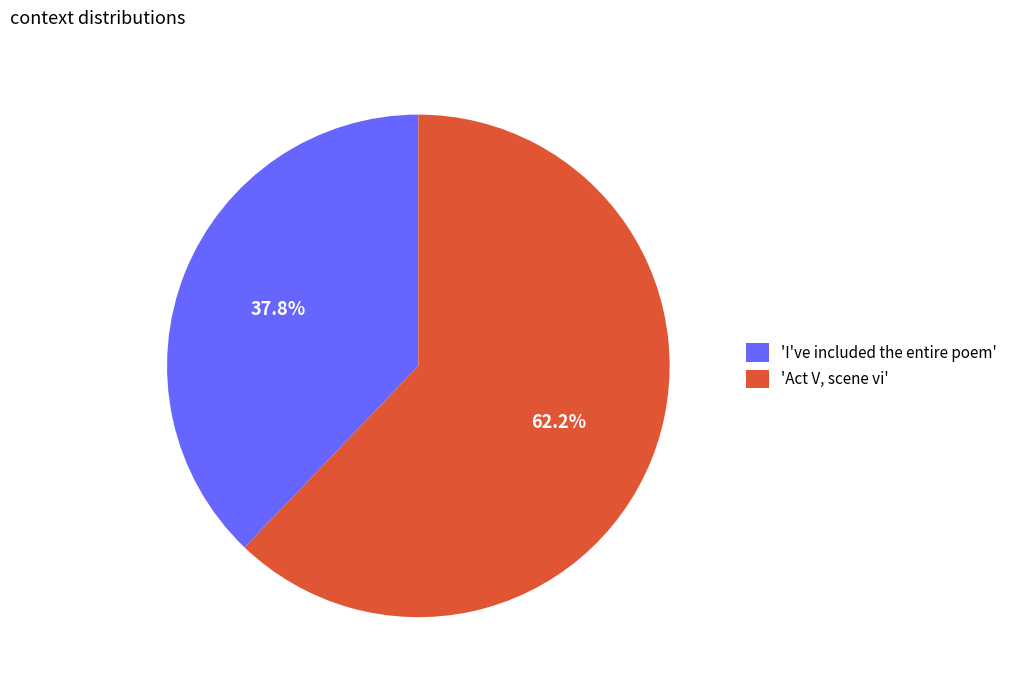

What is the largest slice in the pie chart?

'Act V, scene vi'